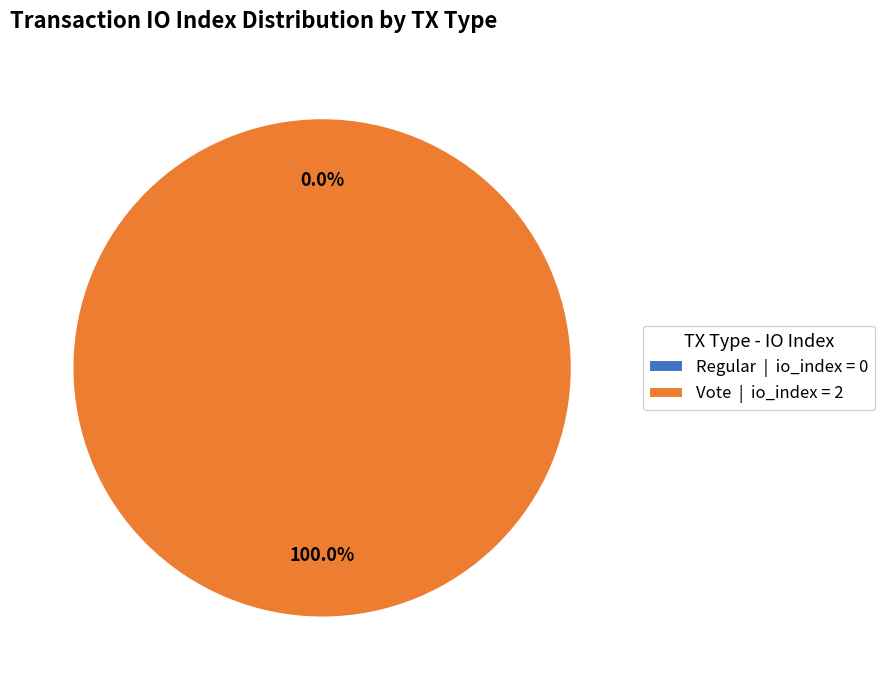

Count the number of slices in the pie.

2